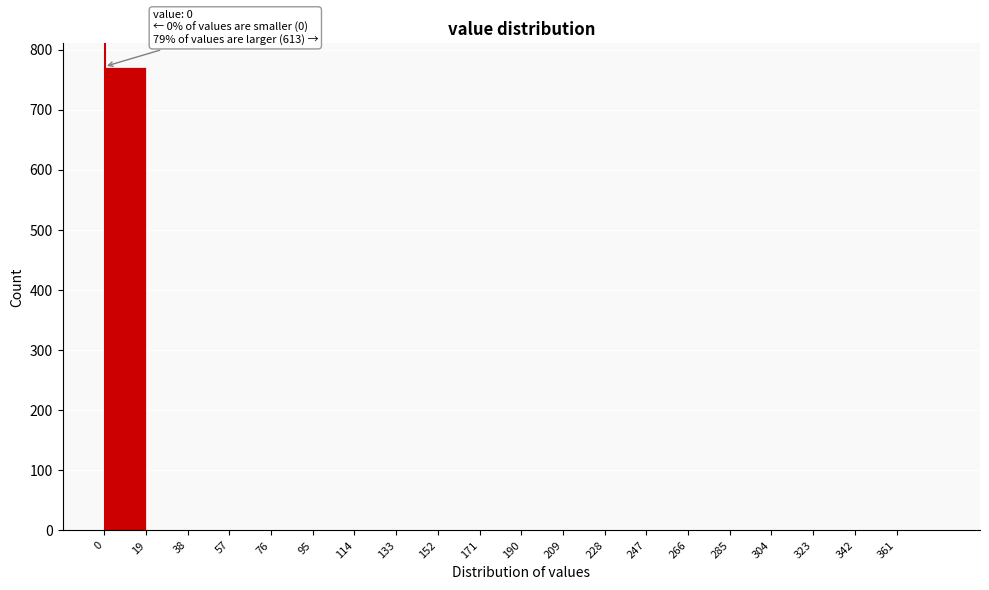

Which range on the x-axis has the tallest bar?

0 to 19